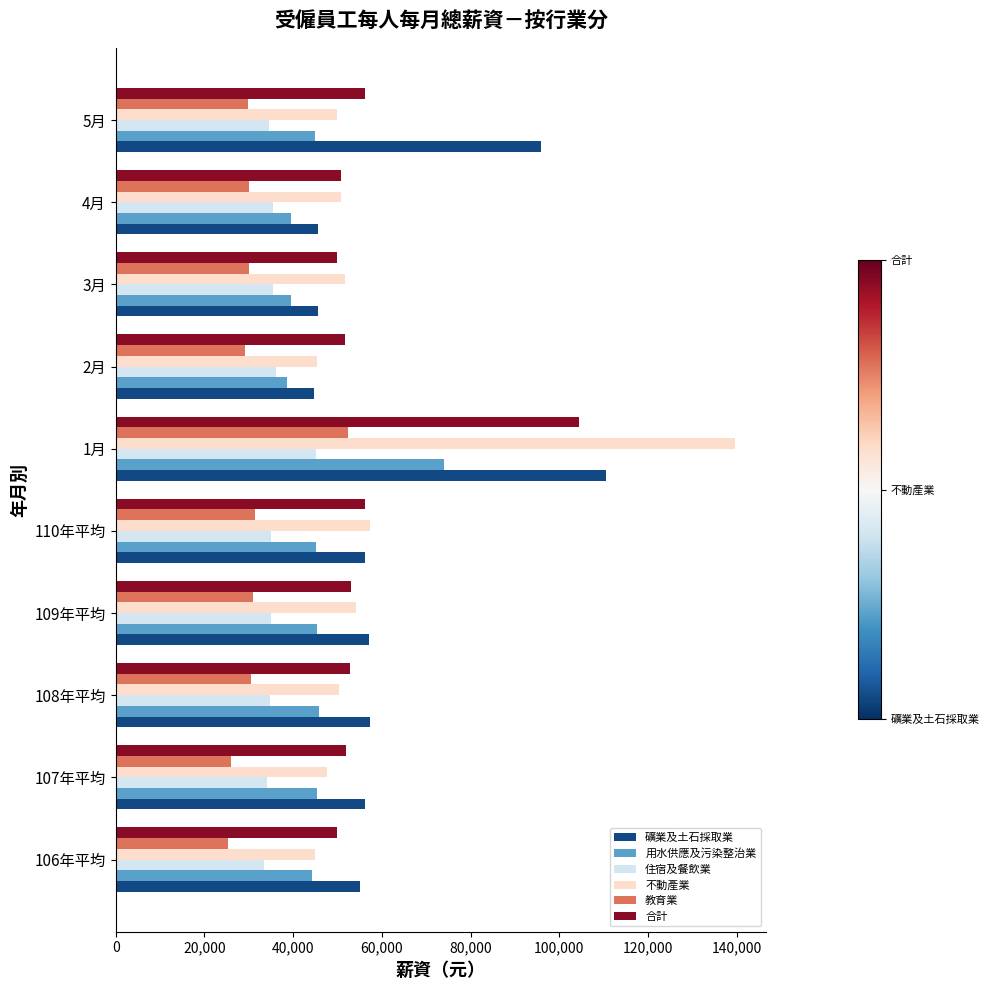

How many values in the 住宿及餐飲業 series are below 35033?

5